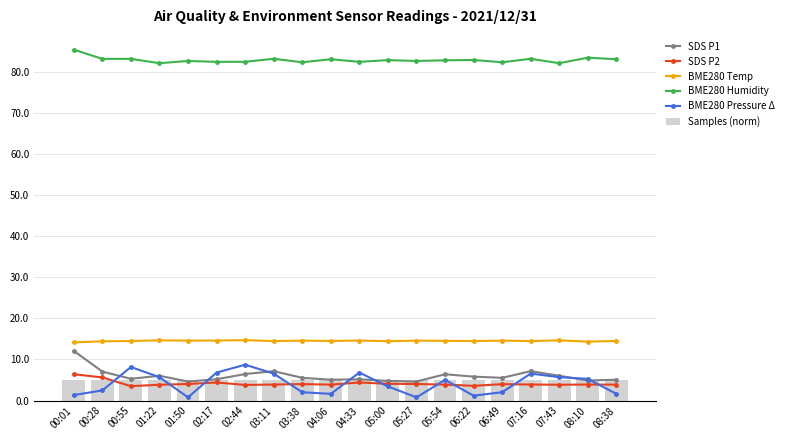

Which series has the widest spread of values?

BME280 Pressure Δ